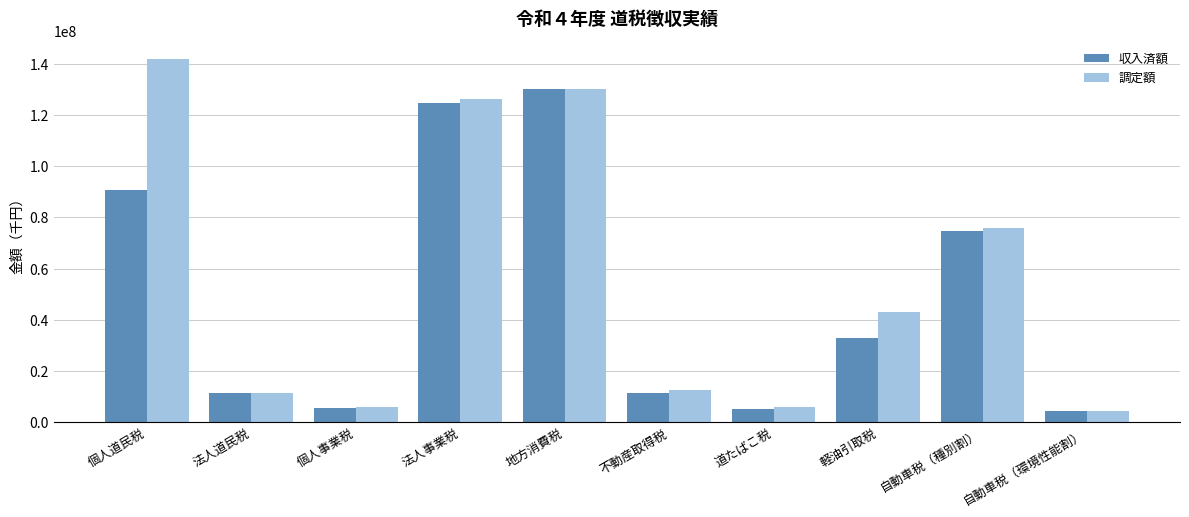

How many bars are there in each group?

2